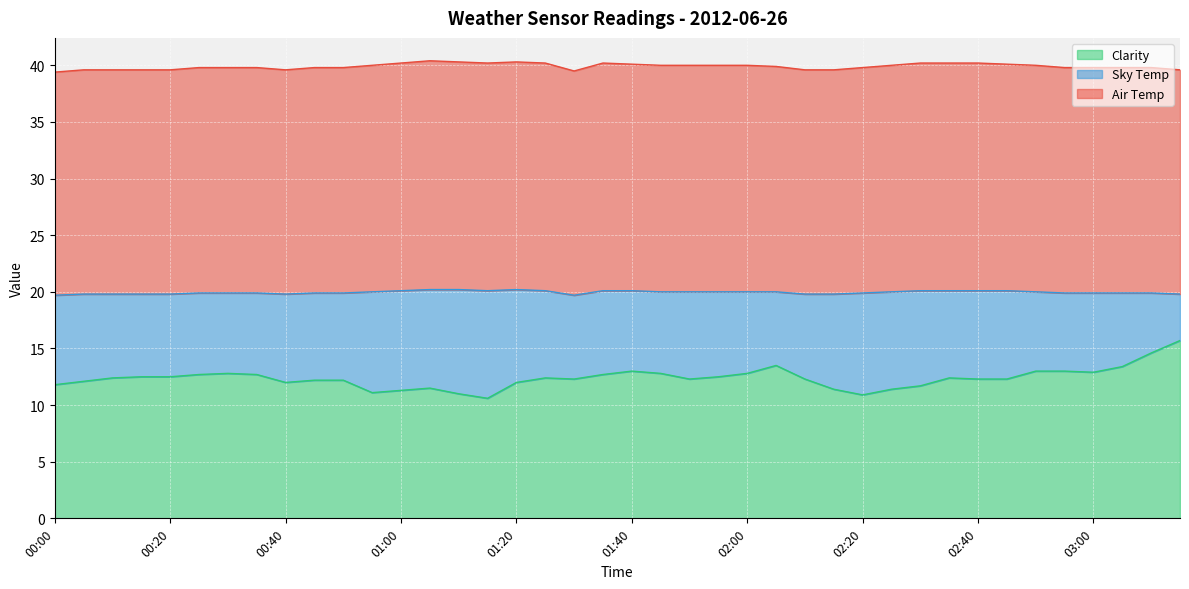

What is the difference between the second highest and second lowest values in the Sky Temp series?

3.7